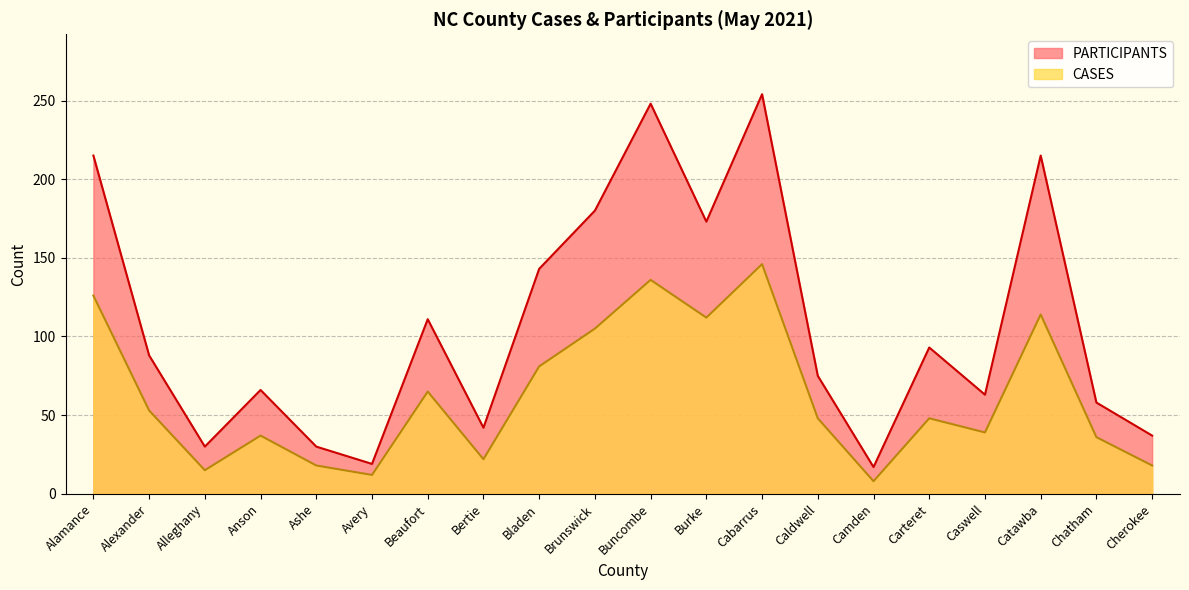

Does the chart have visible grid lines?

Yes